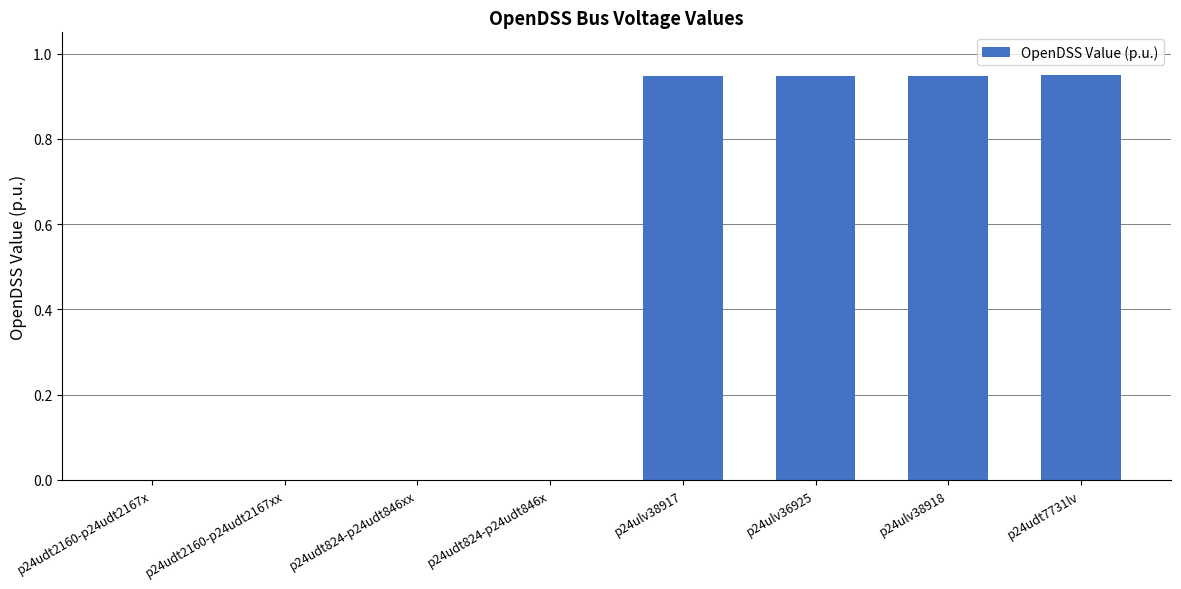

Is it true that the value at p24udt824-p24udt846xx is -0.6?

False